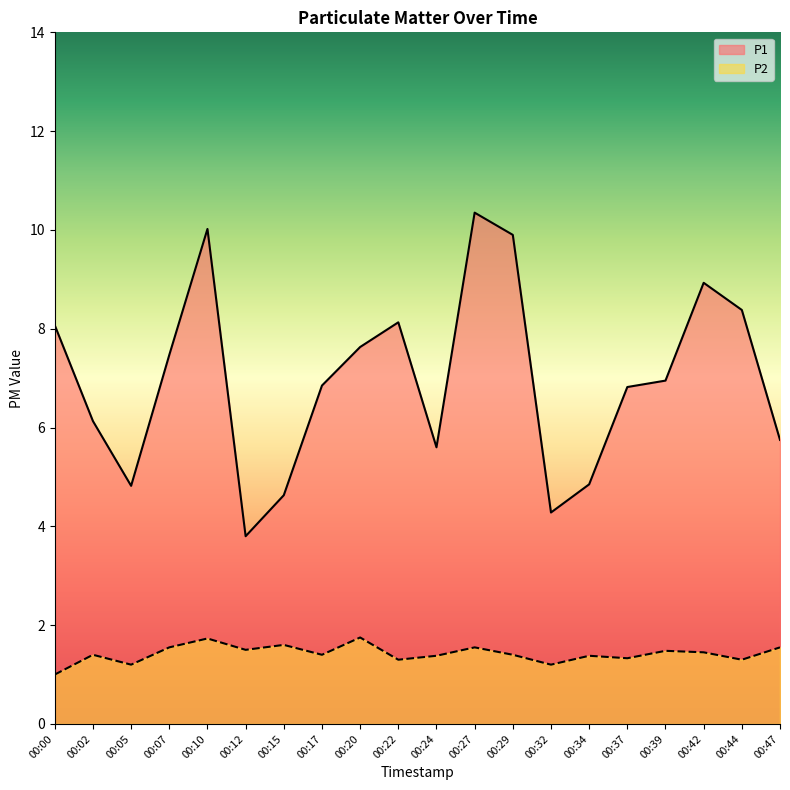

True or false: P2 has more than 1 interior local peaks.

True